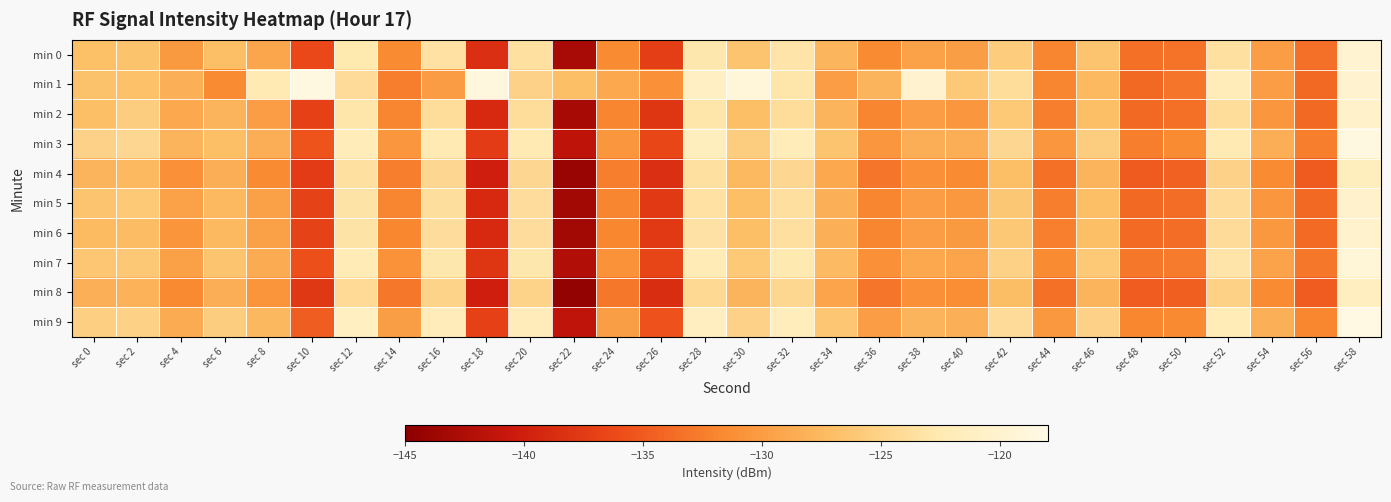

Reading right to left, what are all the values shown in this chart?

min 0: sec 58=-119.9	sec 56=-133.6	sec 54=-130.0	sec 52=-123.6	sec 50=-133.2	sec 48=-133.5	sec 46=-126.5	sec 44=-132.0	sec 42=-125.7	sec 40=-129.9	sec 38=-129.5	sec 36=-131.5	sec 34=-127.9	sec 32=-123.1	sec 30=-126.5	sec 28=-122.9	sec 26=-137.2	sec 24=-131.5	sec 22=-142.9	sec 20=-123.5	sec 18=-138.5	sec 16=-123.4	sec 14=-131.4	sec 12=-122.7	sec 10=-136.3	sec 8=-129.3	sec 6=-127.0	sec 4=-130.2	sec 2=-126.6	sec 0=-126.9
min 1: sec 58=-120.0	sec 56=-134.0	sec 54=-130.0	sec 52=-122.0	sec 50=-133.0	sec 48=-134.0	sec 46=-127.5	sec 44=-132.0	sec 42=-124.0	sec 40=-126.0	sec 38=-120.0	sec 36=-128.0	sec 34=-130.0	sec 32=-123.0	sec 30=-119.0	sec 28=-121.0	sec 26=-131.0	sec 24=-129.0	sec 22=-127.0	sec 20=-125.0	sec 18=-118.8	sec 16=-130.0	sec 14=-132.5	sec 12=-124.1	sec 10=-118.4	sec 8=-122.4	sec 6=-131.6	sec 4=-128.3	sec 2=-126.8	sec 0=-126.7
min 2: sec 58=-120.5	sec 56=-134.0	sec 54=-130.5	sec 52=-124.0	sec 50=-133.5	sec 48=-134.0	sec 46=-127.0	sec 44=-132.5	sec 42=-126.0	sec 40=-130.5	sec 38=-130.0	sec 36=-132.0	sec 34=-128.0	sec 32=-124.0	sec 30=-127.0	sec 28=-123.0	sec 26=-138.0	sec 24=-132.0	sec 22=-143.0	sec 20=-124.0	sec 18=-139.0	sec 16=-124.0	sec 14=-132.0	sec 12=-123.0	sec 10=-137.0	sec 8=-130.0	sec 6=-128.0	sec 4=-129.0	sec 2=-125.5	sec 0=-127.0
min 3: sec 58=-118.5	sec 56=-132.5	sec 54=-128.5	sec 52=-122.5	sec 50=-131.5	sec 48=-132.5	sec 46=-125.5	sec 44=-130.5	sec 42=-124.5	sec 40=-128.5	sec 38=-128.5	sec 36=-130.5	sec 34=-126.5	sec 32=-122.0	sec 30=-125.5	sec 28=-121.5	sec 26=-136.5	sec 24=-130.5	sec 22=-141.5	sec 20=-122.5	sec 18=-137.5	sec 16=-122.5	sec 14=-130.5	sec 12=-122.0	sec 10=-135.5	sec 8=-128.5	sec 6=-127.0	sec 4=-128.0	sec 2=-124.5	sec 0=-125.0
min 4: sec 58=-121.5	sec 56=-135.0	sec 54=-131.5	sec 52=-125.0	sec 50=-134.5	sec 48=-135.0	sec 46=-128.0	sec 44=-133.5	sec 42=-127.0	sec 40=-131.5	sec 38=-131.0	sec 36=-133.0	sec 34=-129.0	sec 32=-124.5	sec 30=-127.5	sec 28=-123.5	sec 26=-138.5	sec 24=-132.5	sec 22=-144.0	sec 20=-124.5	sec 18=-140.0	sec 16=-124.5	sec 14=-132.5	sec 12=-123.5	sec 10=-137.5	sec 8=-131.5	sec 6=-128.5	sec 4=-131.0	sec 2=-127.5	sec 0=-128.0
min 5: sec 58=-120.4	sec 56=-134.0	sec 54=-130.5	sec 52=-124.1	sec 50=-133.7	sec 48=-134.0	sec 46=-127.0	sec 44=-132.5	sec 42=-126.2	sec 40=-130.4	sec 38=-130.0	sec 36=-132.0	sec 34=-128.4	sec 32=-123.6	sec 30=-127.0	sec 28=-123.4	sec 26=-137.7	sec 24=-132.0	sec 22=-143.4	sec 20=-123.9	sec 18=-139.0	sec 16=-123.8	sec 14=-132.0	sec 12=-123.2	sec 10=-136.8	sec 8=-129.8	sec 6=-127.5	sec 4=-129.5	sec 2=-126.0	sec 0=-126.5
min 6: sec 58=-120.3	sec 56=-133.9	sec 54=-130.4	sec 52=-124.1	sec 50=-133.7	sec 48=-133.9	sec 46=-127.0	sec 44=-132.4	sec 42=-126.1	sec 40=-130.3	sec 38=-130.0	sec 36=-132.0	sec 34=-128.3	sec 32=-123.6	sec 30=-127.0	sec 28=-123.3	sec 26=-137.7	sec 24=-131.9	sec 22=-143.4	sec 20=-123.9	sec 18=-139.0	sec 16=-123.9	sec 14=-131.9	sec 12=-123.2	sec 10=-136.8	sec 8=-129.7	sec 6=-127.5	sec 4=-130.7	sec 2=-127.2	sec 0=-127.4
min 7: sec 58=-119.3	sec 56=-132.9	sec 54=-129.4	sec 52=-123.1	sec 50=-132.7	sec 48=-132.9	sec 46=-126.0	sec 44=-131.4	sec 42=-125.1	sec 40=-129.3	sec 38=-129.0	sec 36=-131.0	sec 34=-127.3	sec 32=-122.6	sec 30=-126.0	sec 28=-122.3	sec 26=-136.7	sec 24=-130.9	sec 22=-142.4	sec 20=-122.9	sec 18=-138.0	sec 16=-122.9	sec 14=-130.9	sec 12=-122.2	sec 10=-135.8	sec 8=-128.7	sec 6=-126.5	sec 4=-129.7	sec 2=-126.1	sec 0=-126.3
min 8: sec 58=-121.3	sec 56=-134.9	sec 54=-131.4	sec 52=-125.1	sec 50=-134.7	sec 48=-134.9	sec 46=-128.0	sec 44=-133.4	sec 42=-127.1	sec 40=-131.3	sec 38=-131.0	sec 36=-133.0	sec 34=-129.3	sec 32=-124.6	sec 30=-128.0	sec 28=-124.3	sec 26=-138.7	sec 24=-132.9	sec 22=-144.4	sec 20=-124.9	sec 18=-140.0	sec 16=-124.9	sec 14=-132.9	sec 12=-124.2	sec 10=-137.8	sec 8=-130.7	sec 6=-128.5	sec 4=-131.7	sec 2=-128.2	sec 0=-128.4
min 9: sec 58=-118.3	sec 56=-131.9	sec 54=-128.4	sec 52=-122.1	sec 50=-131.7	sec 48=-131.9	sec 46=-125.0	sec 44=-130.4	sec 42=-124.1	sec 40=-128.3	sec 38=-128.0	sec 36=-130.0	sec 34=-126.3	sec 32=-121.6	sec 30=-125.0	sec 28=-121.3	sec 26=-135.7	sec 24=-129.9	sec 22=-141.4	sec 20=-121.9	sec 18=-137.0	sec 16=-121.9	sec 14=-129.9	sec 12=-121.2	sec 10=-134.8	sec 8=-127.7	sec 6=-125.5	sec 4=-128.7	sec 2=-125.1	sec 0=-125.3